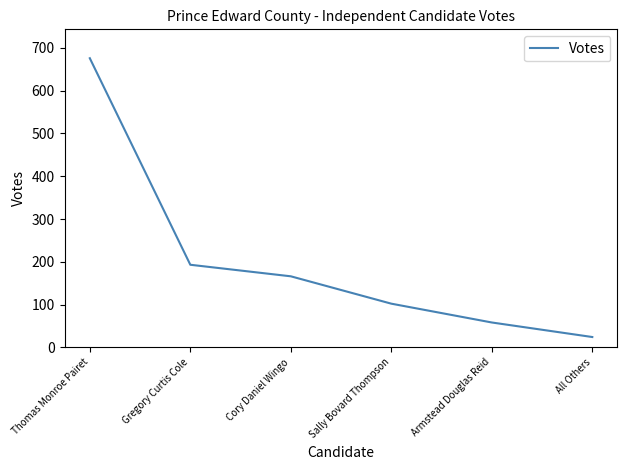

Does the chart have visible grid lines?

No